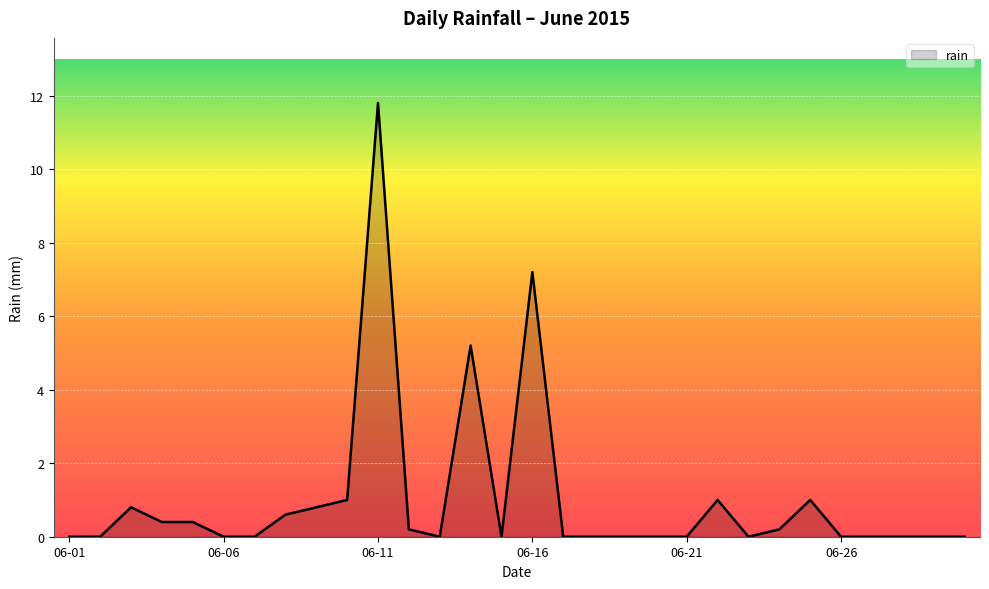

What is the difference between the maximum and minimum values?

11.8